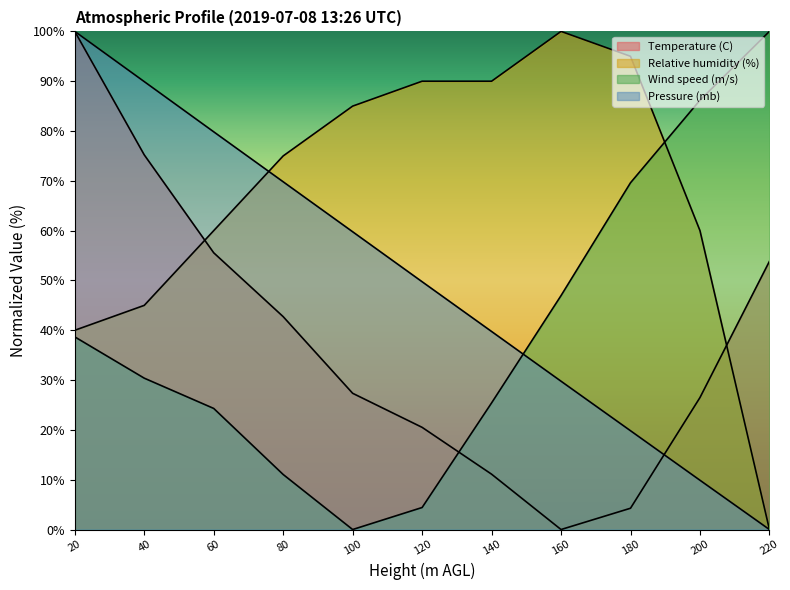

Does the chart display data point markers on the line(s)?

No